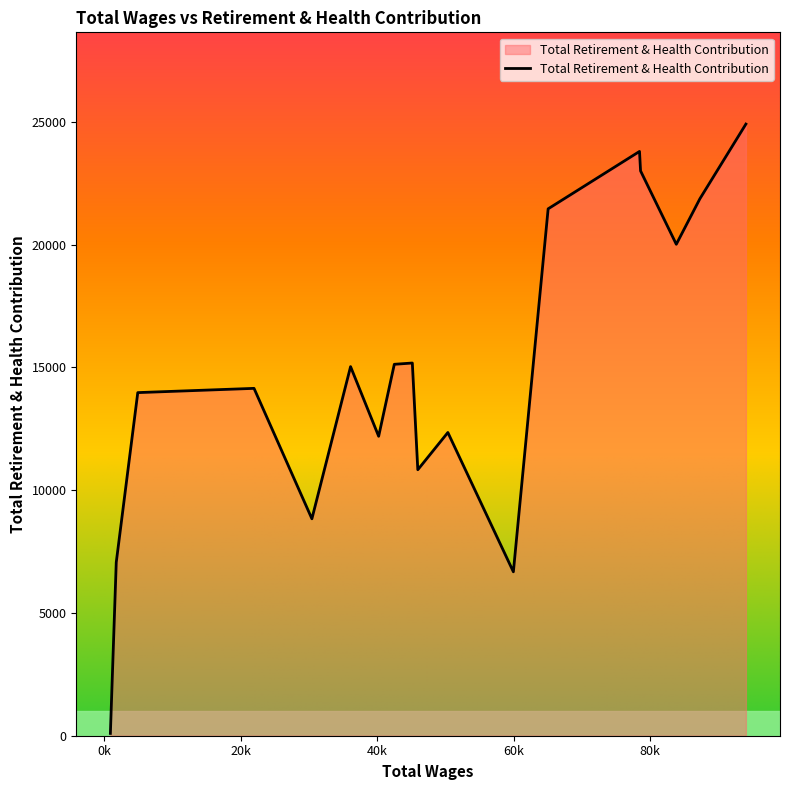

What is the maximum value shown in the chart?

24907